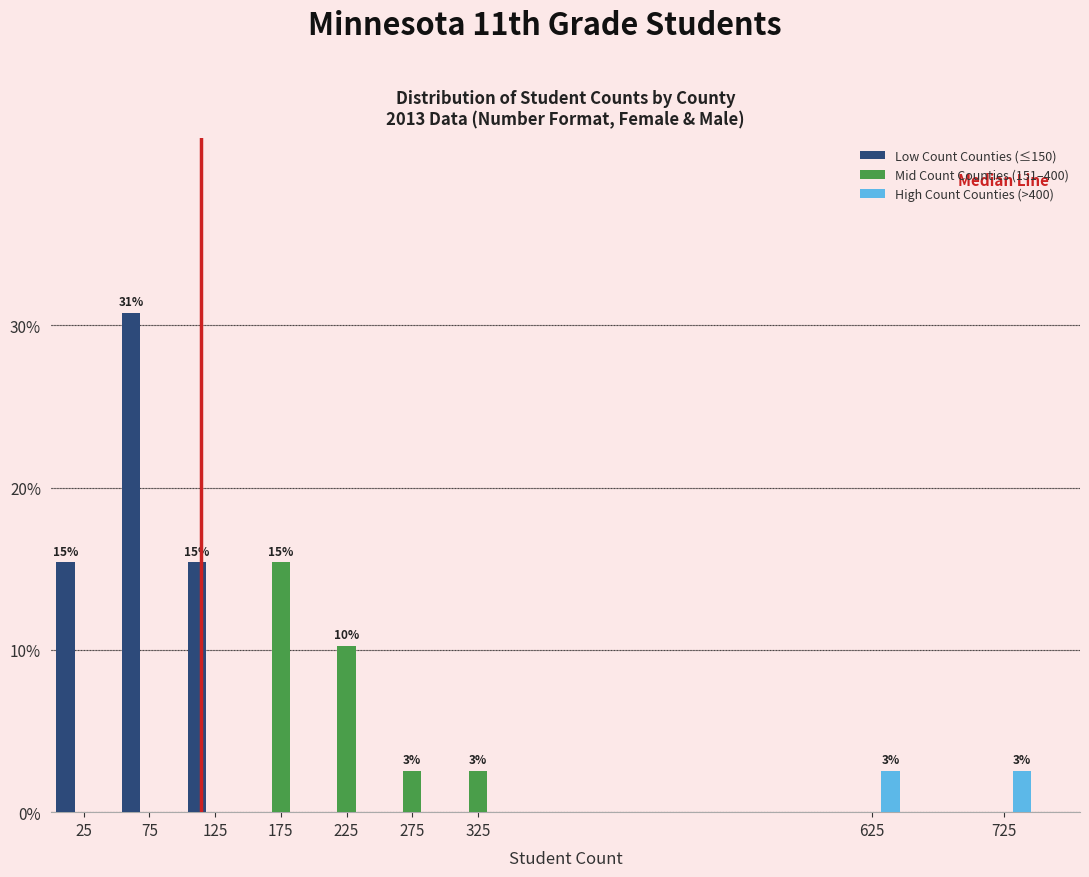

Reading right to left, extract all data points from this chart.

Low Count Counties (≤150): 725=0.0	625=0.0	325=0.0	275=0.0	225=0.0	175=0.0	125=15.4	75=30.8	25=15.4
Mid Count Counties (151–400): 725=0.0	625=0.0	325=2.6	275=2.6	225=10.3	175=15.4	125=0.0	75=0.0	25=0.0
High Count Counties (>400): 725=2.6	625=2.6	325=0.0	275=0.0	225=0.0	175=0.0	125=0.0	75=0.0	25=0.0